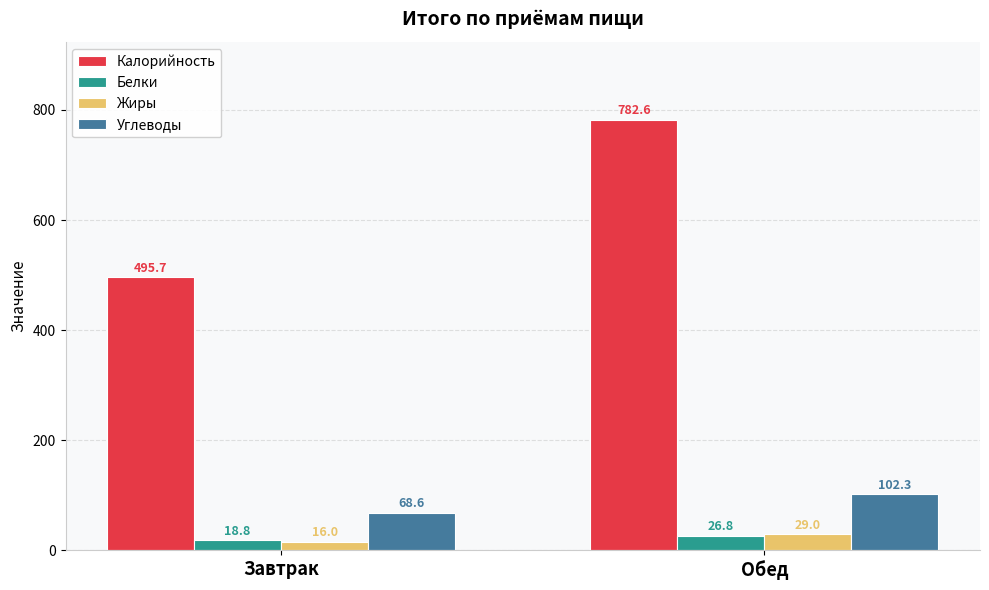

What is the difference between the maximum and minimum values in the Калорийность series?

286.9